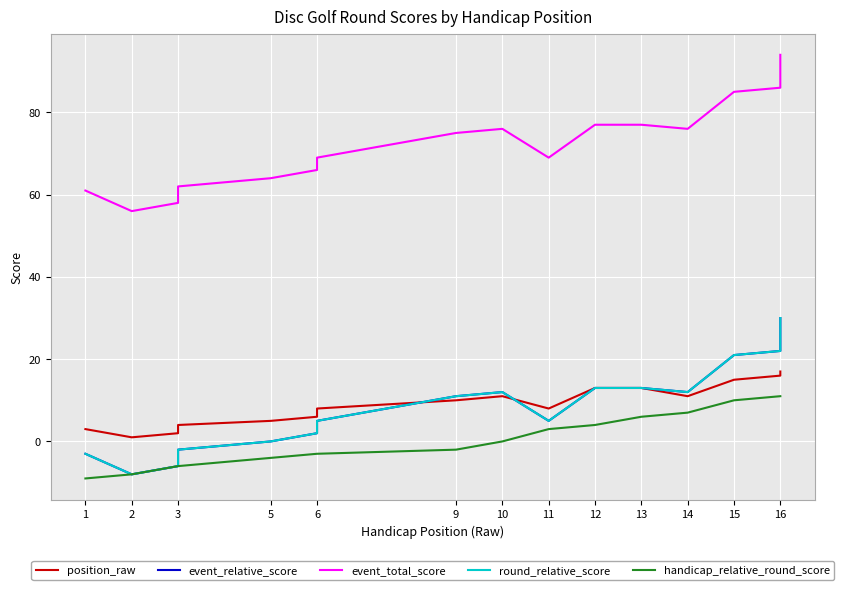

What is the lowest value of the event_total_score series?

56